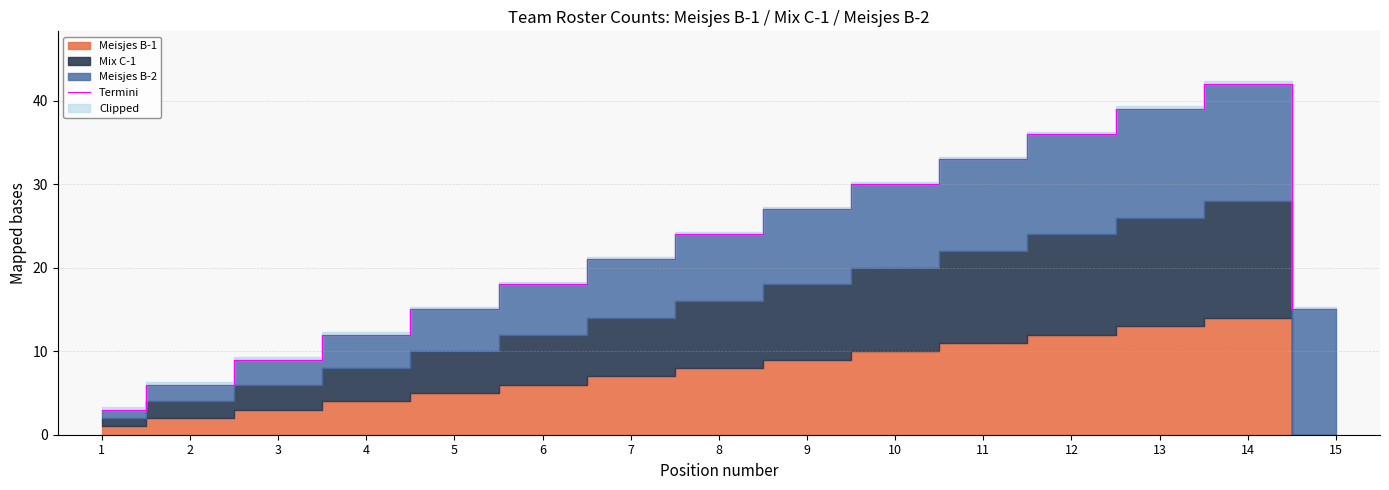

List the labels in order of value, smallest first.

1, 2, 3, 4, 5, 15, 6, 7, 8, 9, 10, 11, 12, 13, 14